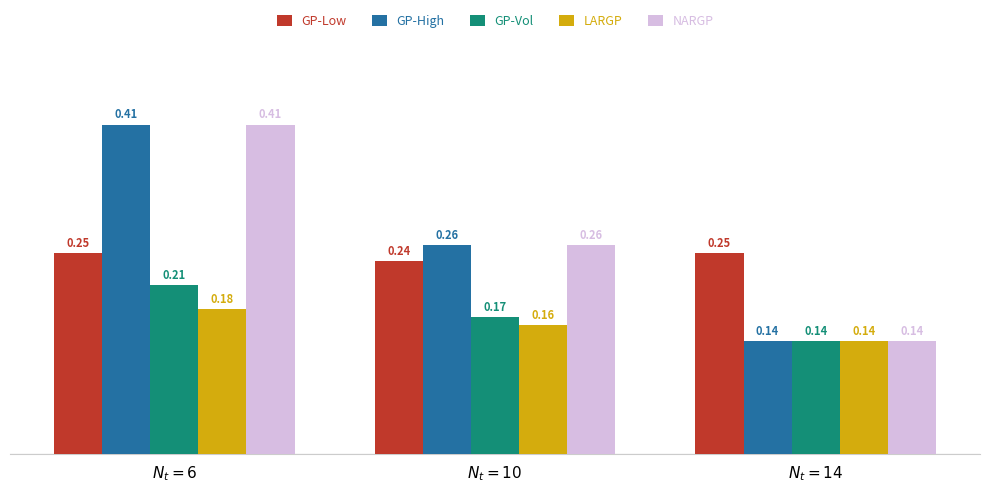

At how many categories does at least one series exceed 0?

3